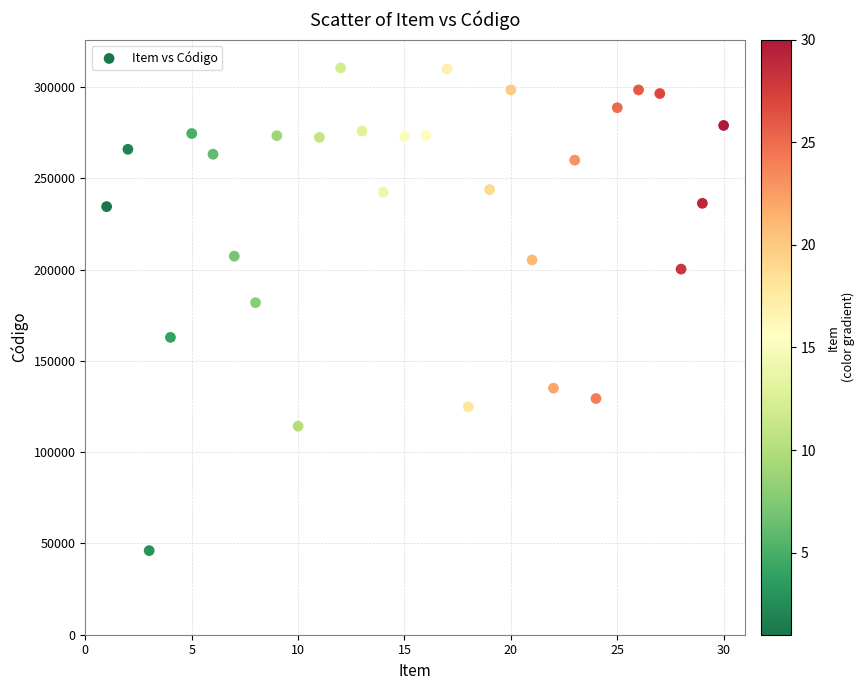

What is the range of X values (max minus min)?

29